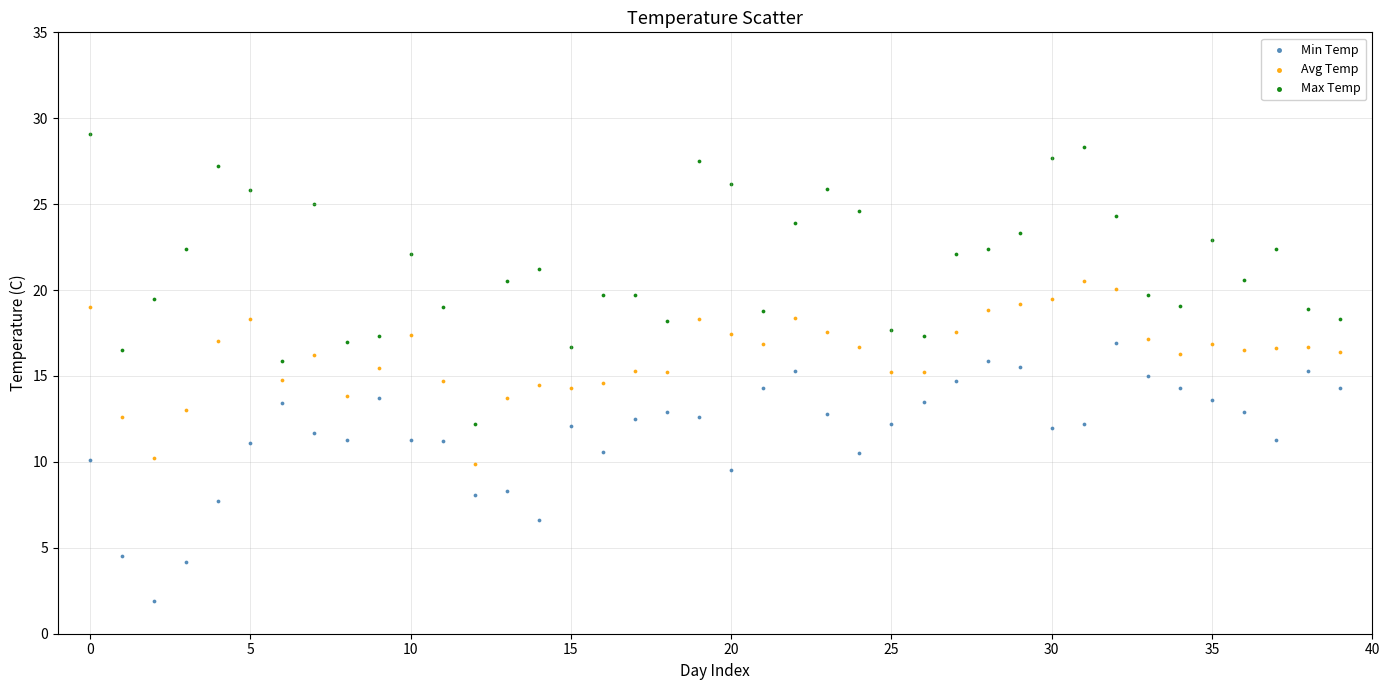

Across all data points, what is the range of Y values (max minus min)?

27.2